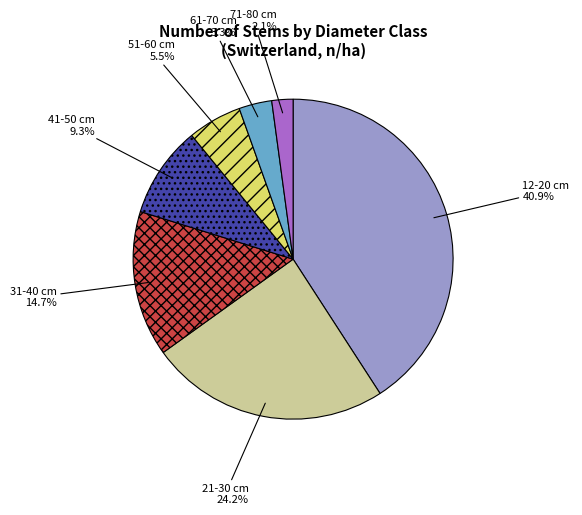

How many slices are in this pie chart?

7